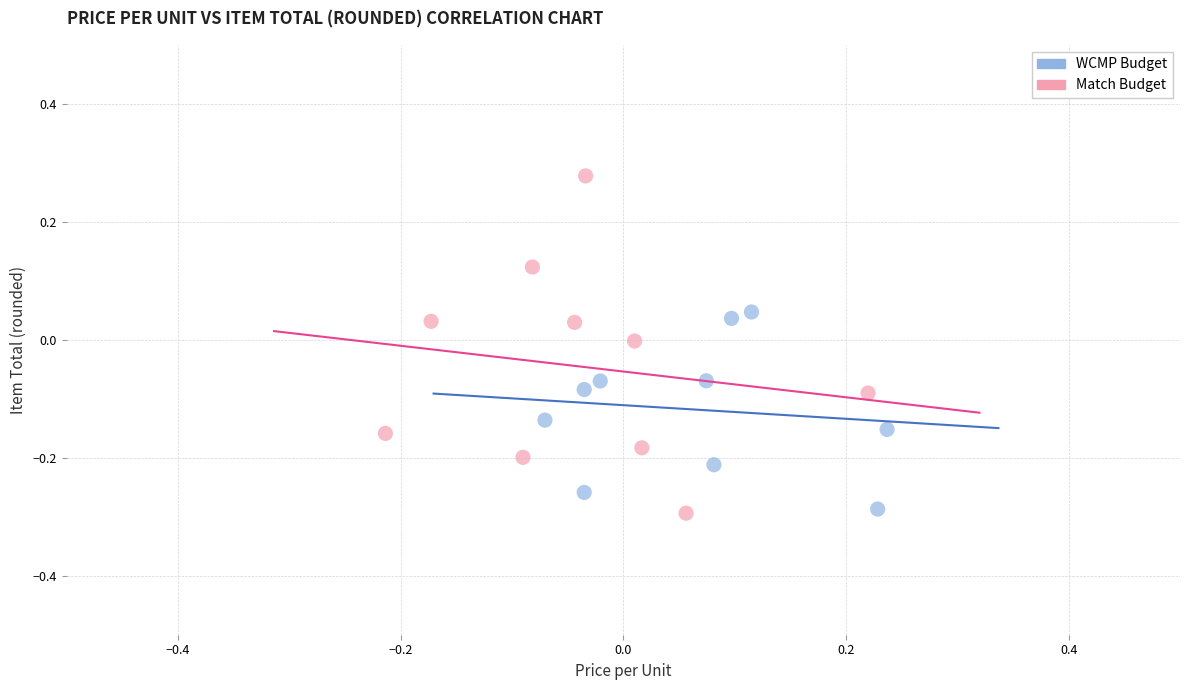

What are all the series names shown in the legend?

WCMP Budget, Match Budget